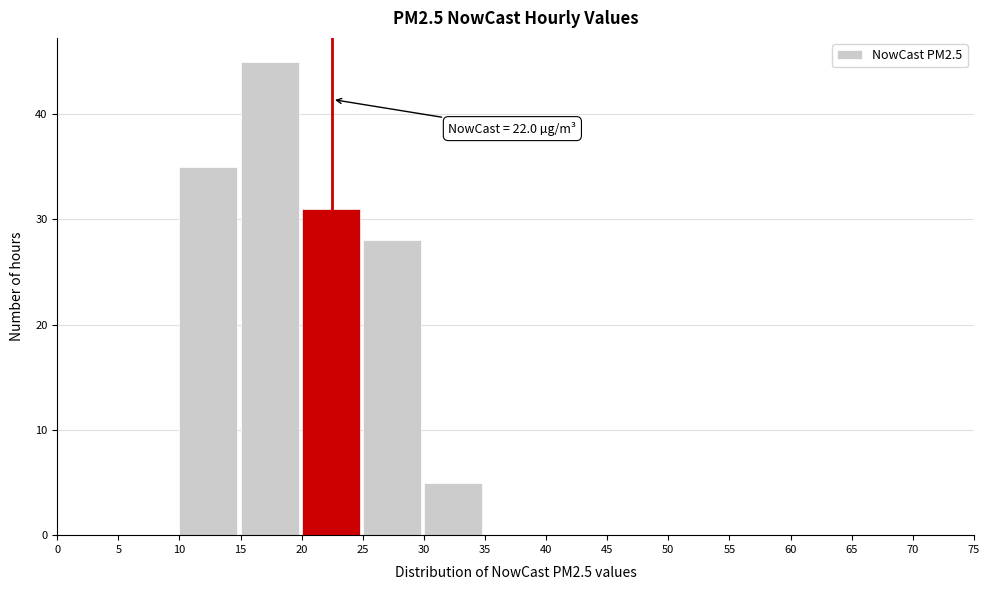

Over which range of the x-axis is the bar tallest?

15 to 20